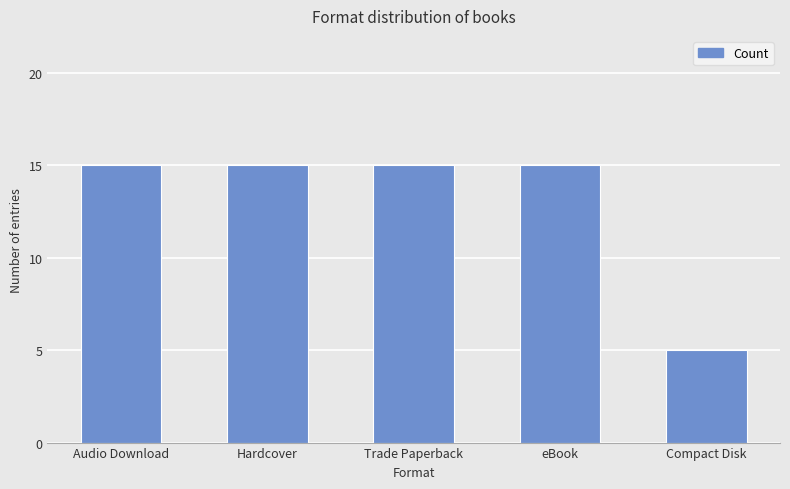

Are the bars horizontal?

No